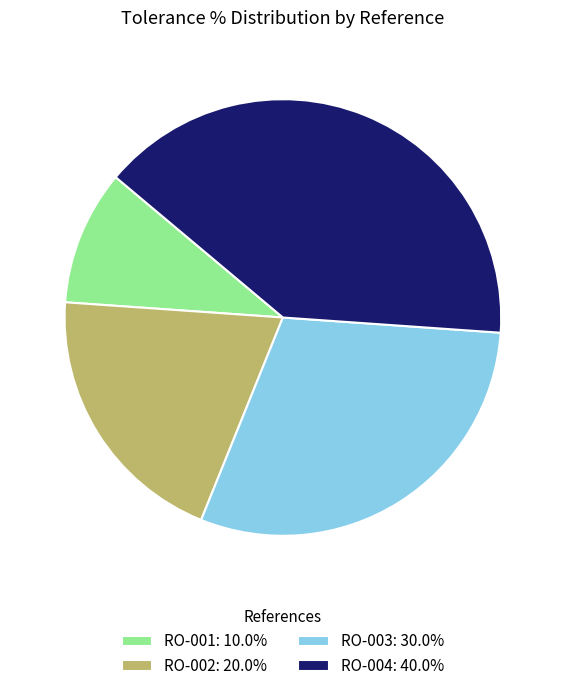

Which slice is the smallest?

RO-001